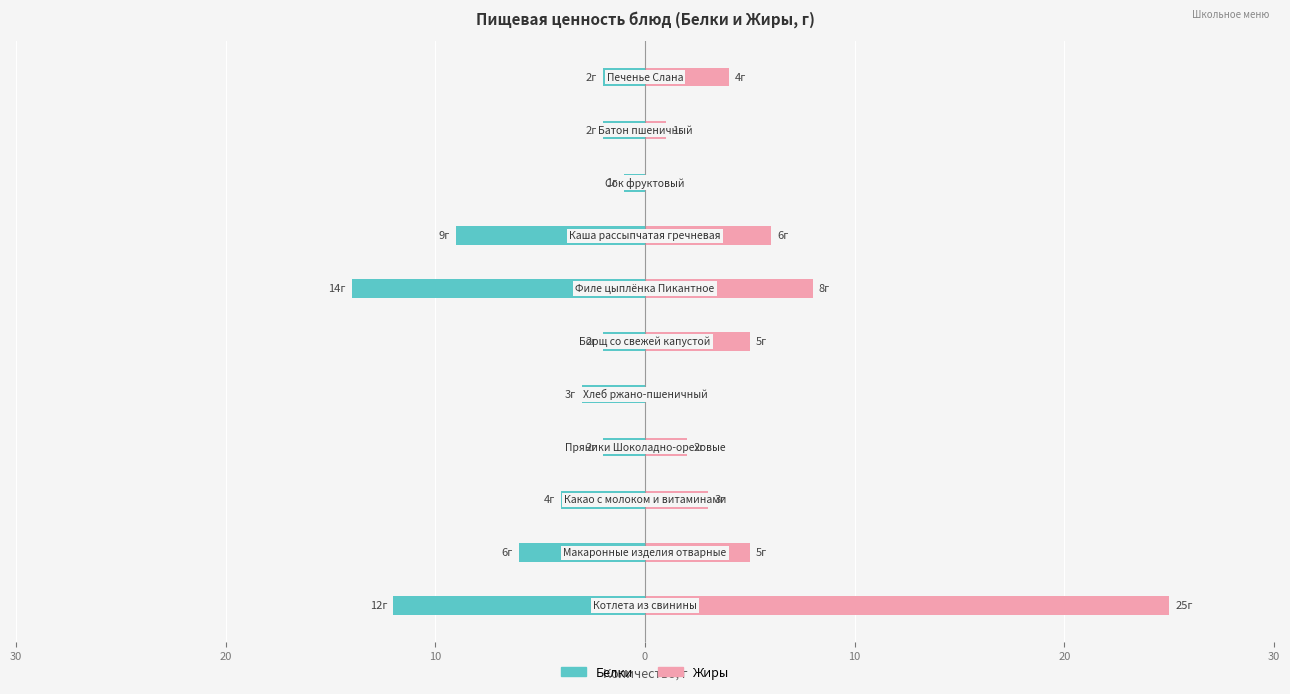

Rank the series at 9 from lowest to highest value.

Белки, Жиры